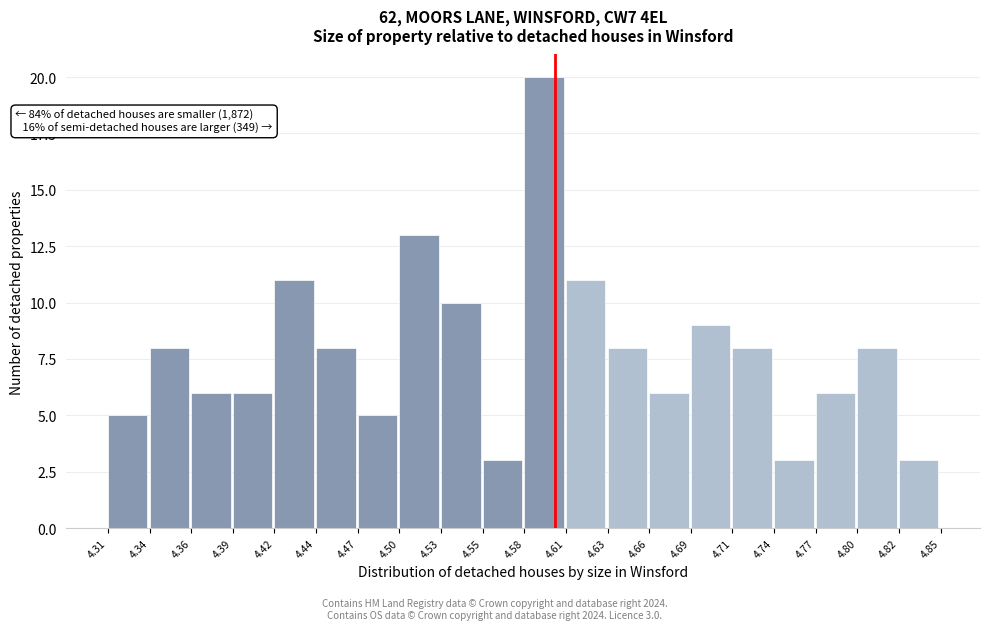

Which range on the x-axis has the tallest bar?

4.58 to 4.61